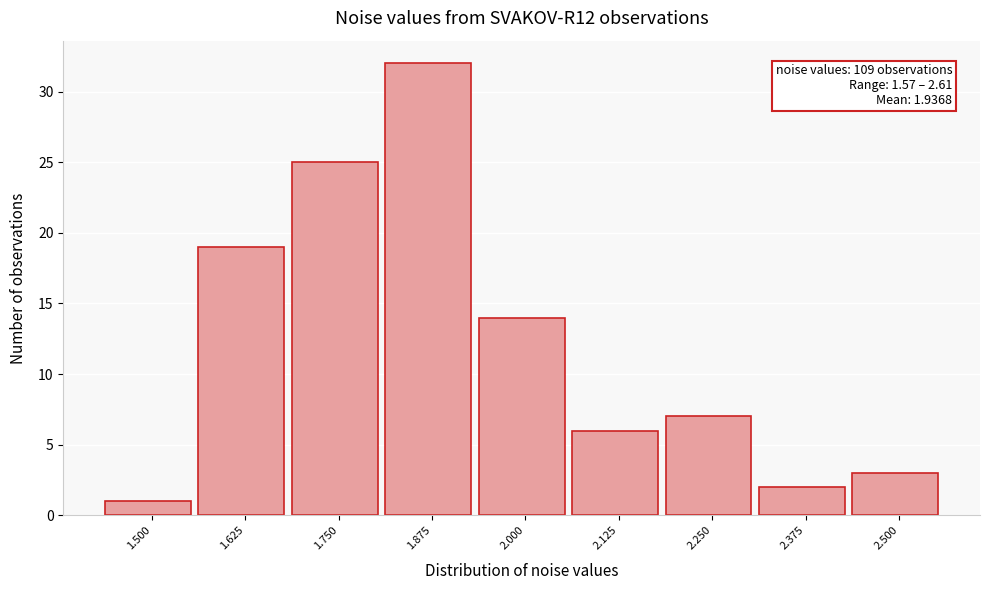

Reading left to right, transcribe all the data shown in this chart.

1.500=1	1.625=19	1.750=25	1.875=32	2.000=14	2.125=6	2.250=7	2.375=2	2.500=3